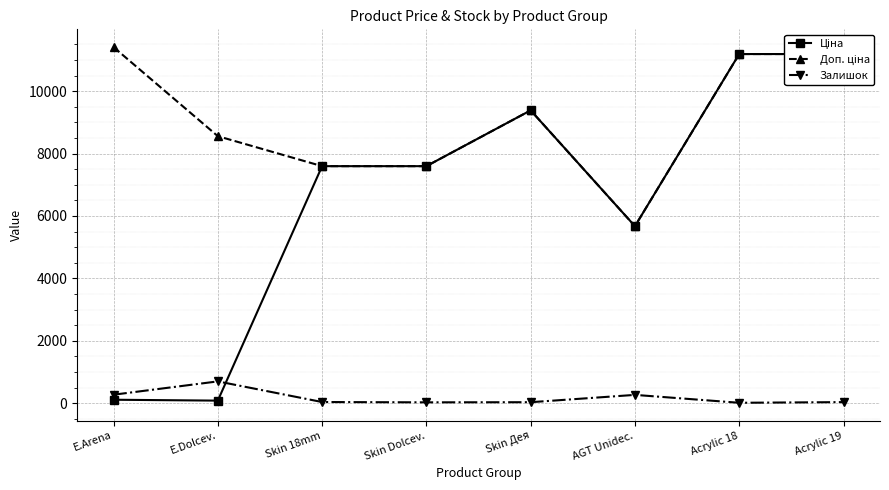

Is it true that Доп. ціна equals 7907.1 at AGT Unidec.?

False